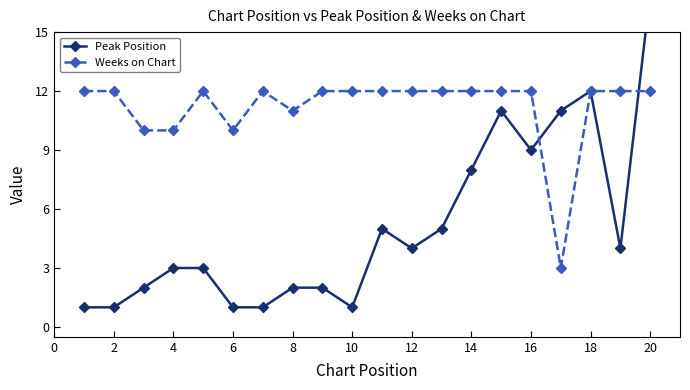

After their last crossing, which series has the higher values: Peak Position or Weeks on Chart?

Peak Position